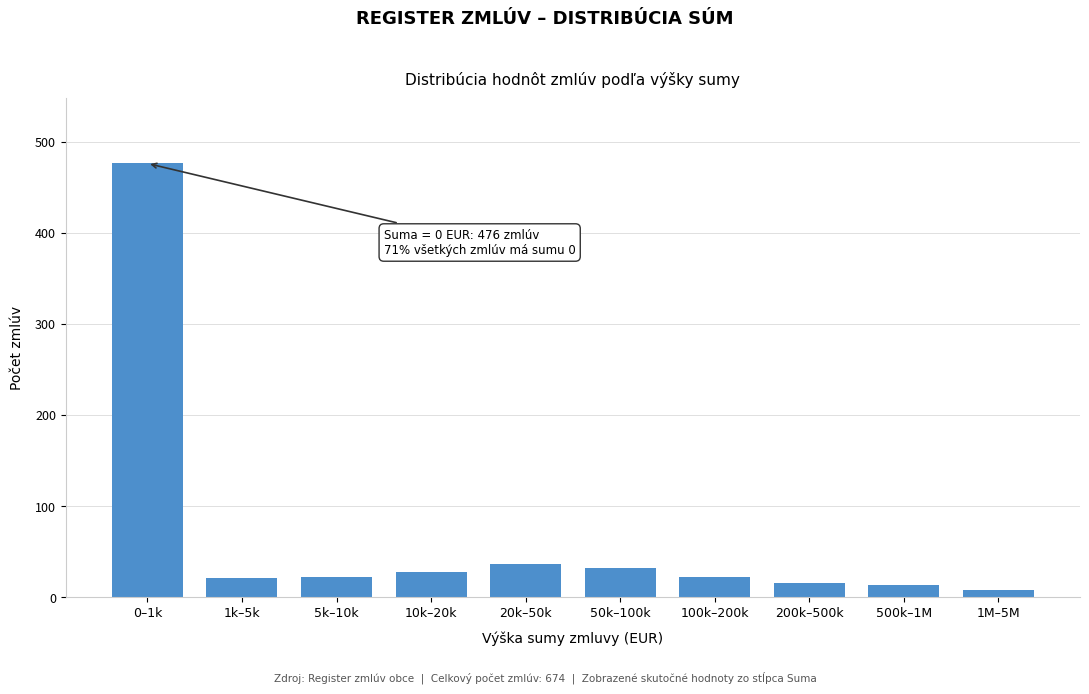

What is the difference between the second highest and second lowest values?

23